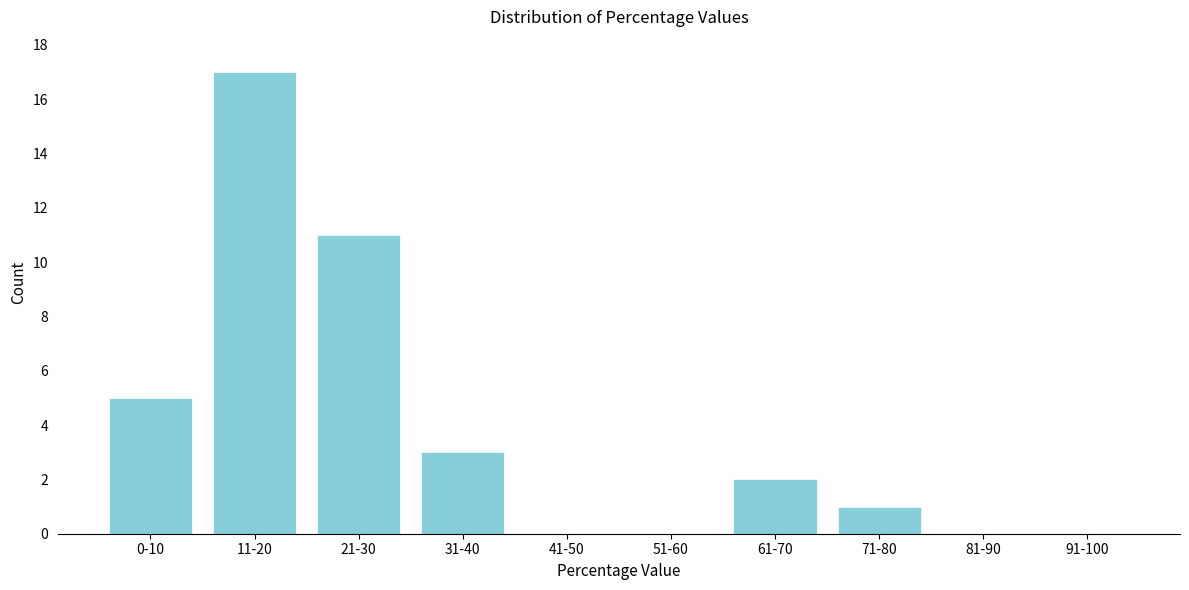

Reading left to right, list all the values displayed in this chart.

0-10=5	11-20=17	21-30=11	31-40=3	41-50=0	51-60=0	61-70=2	71-80=1	81-90=0	91-100=0